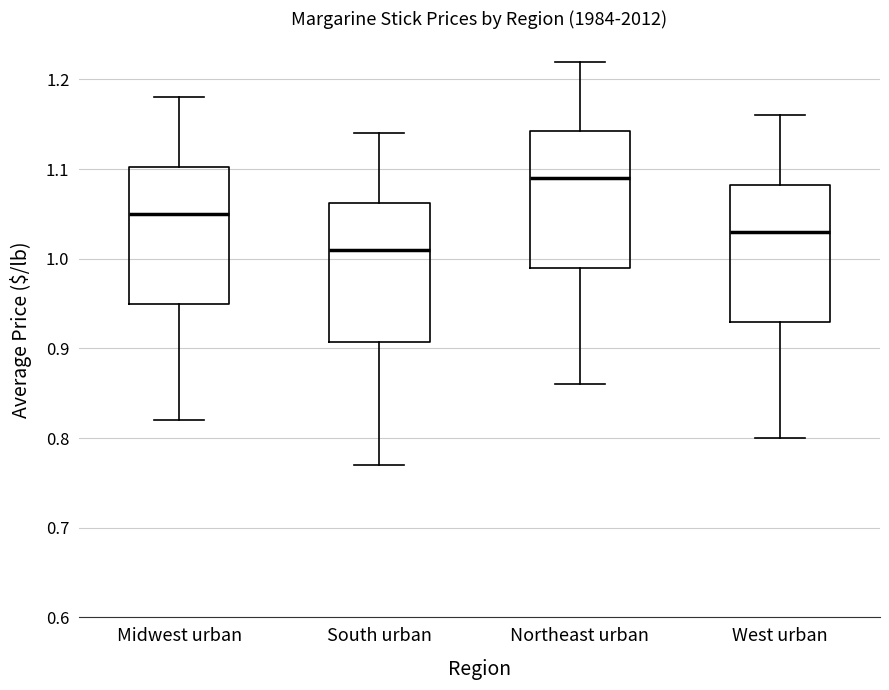

Where is the lower edge of the box for South urban on the y-axis? The values are not printed on the chart, so give them approximately, as read against the axis.

0.91